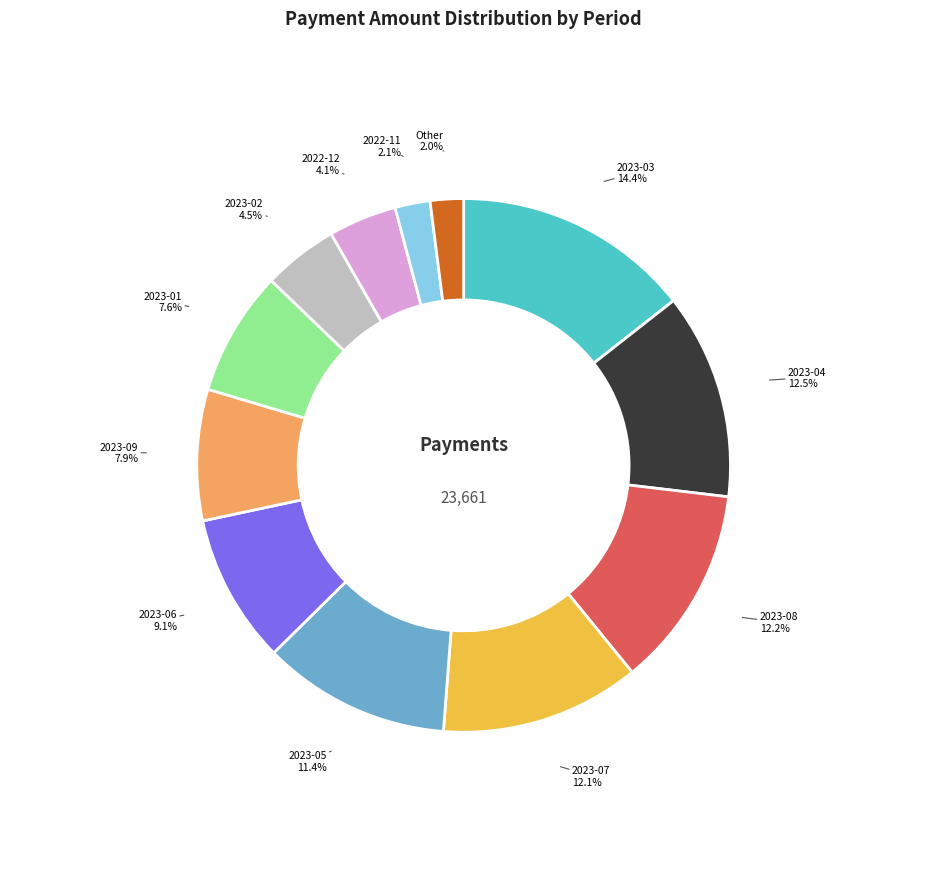

Combined, what portion of the pie is 2023-03 and 2023-07?

26.5%